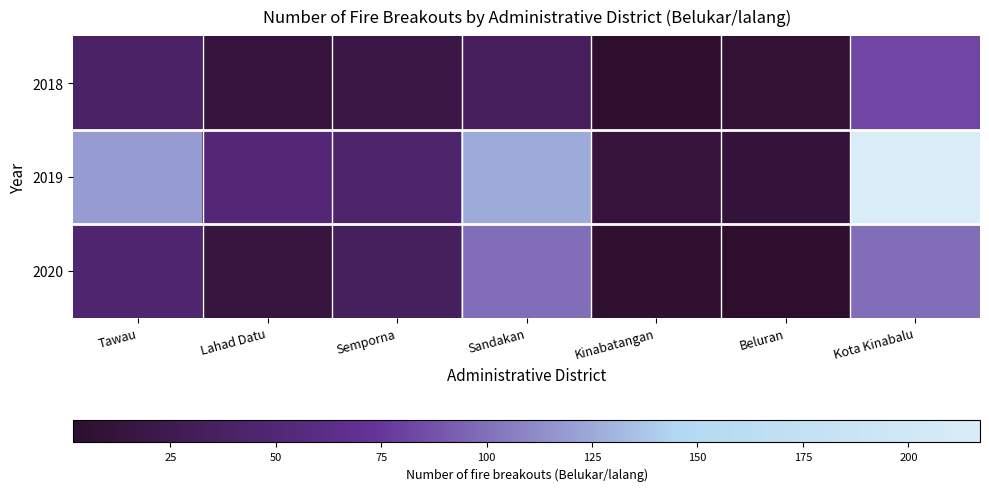

Which series has the largest total across all categories?

2019